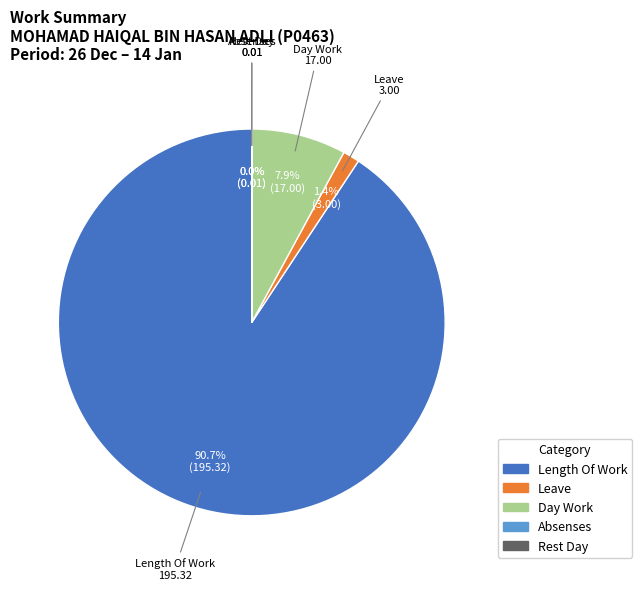

Which slice is the largest?

Length Of Work